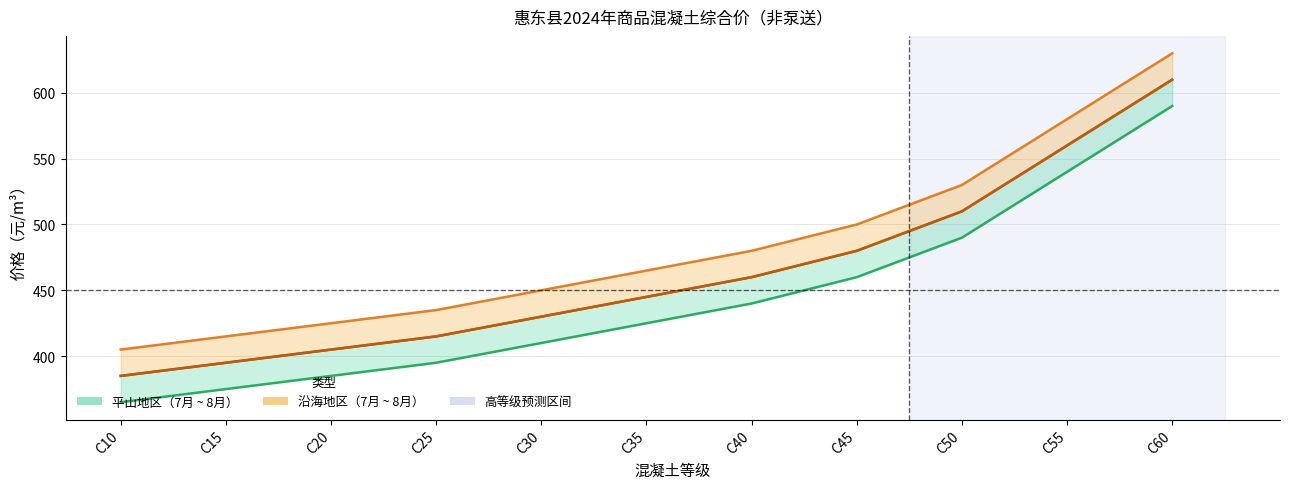

What is the average value of the 平山地区8月份 series?

443